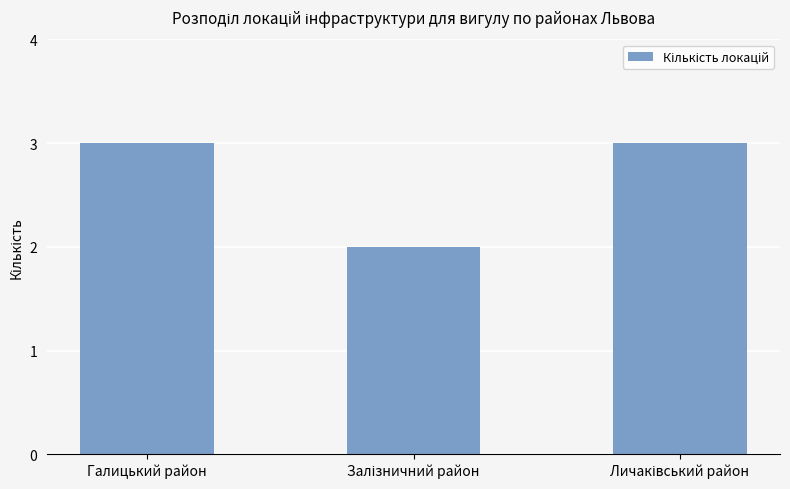

The value at Галицький район is 4. True or false?

False